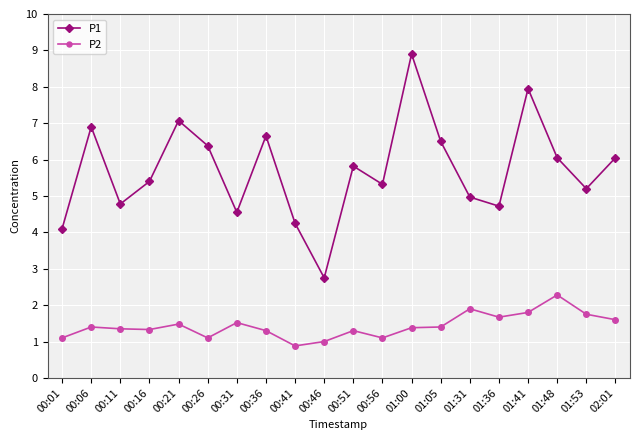

At which category does P1 reach its first local valley?

00:11